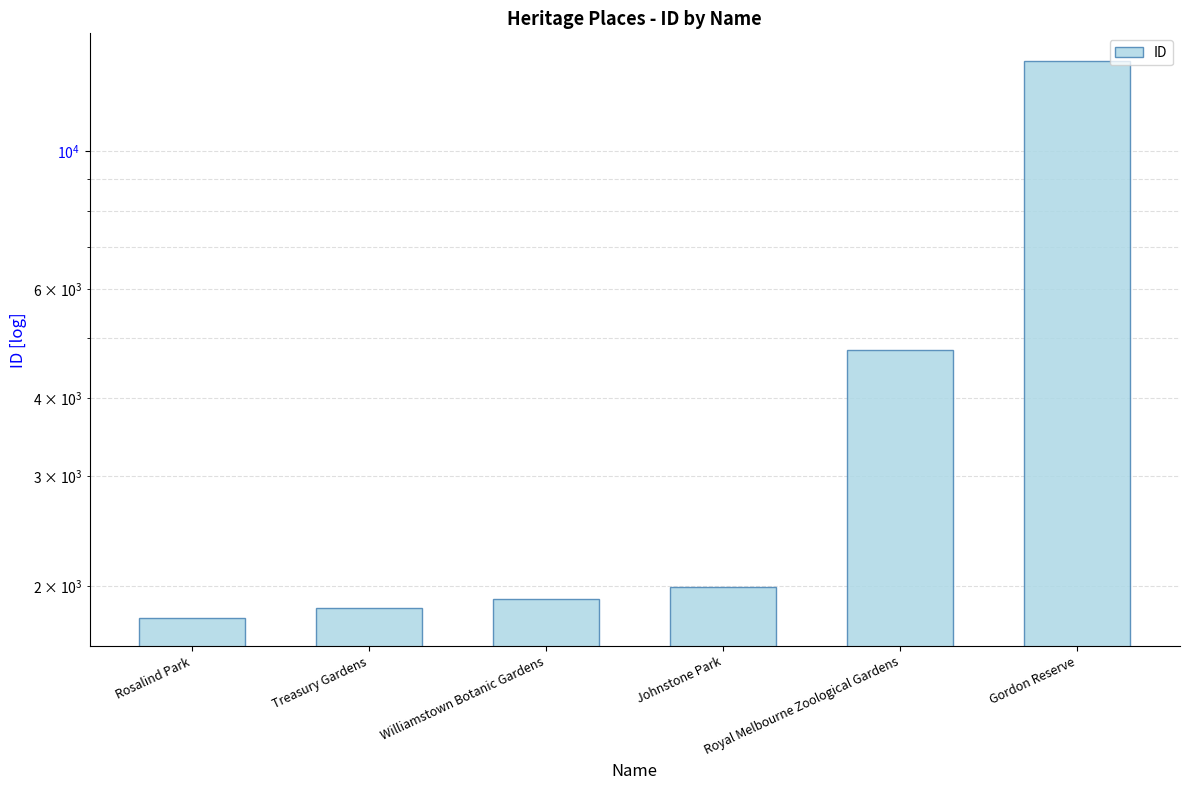

Rank the categories by value from highest to lowest.

Gordon Reserve, Royal Melbourne Zoological Gardens, Johnstone Park, Williamstown Botanic Gardens, Treasury Gardens, Rosalind Park